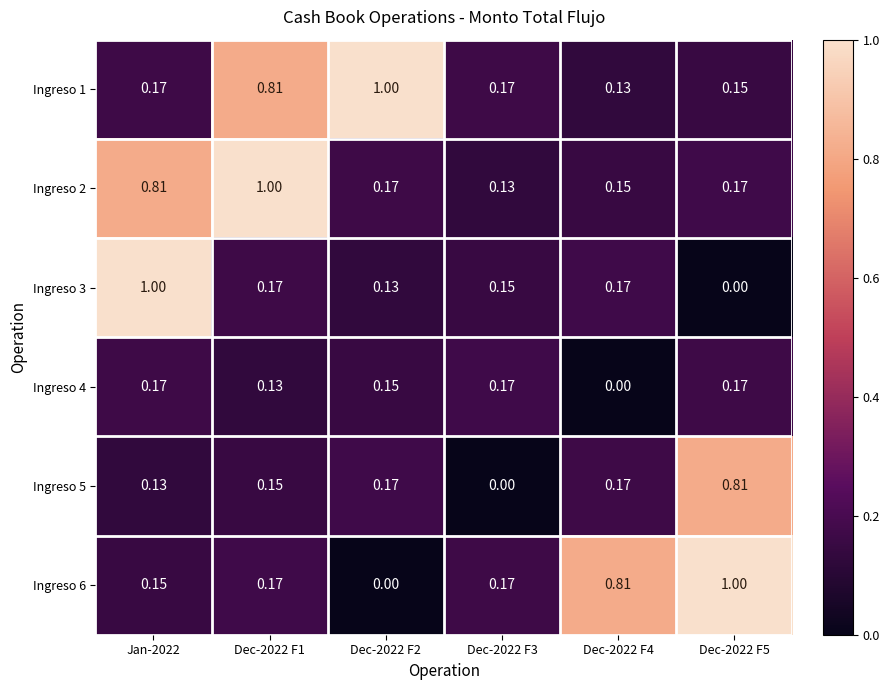

How many series are shown in this chart?

6